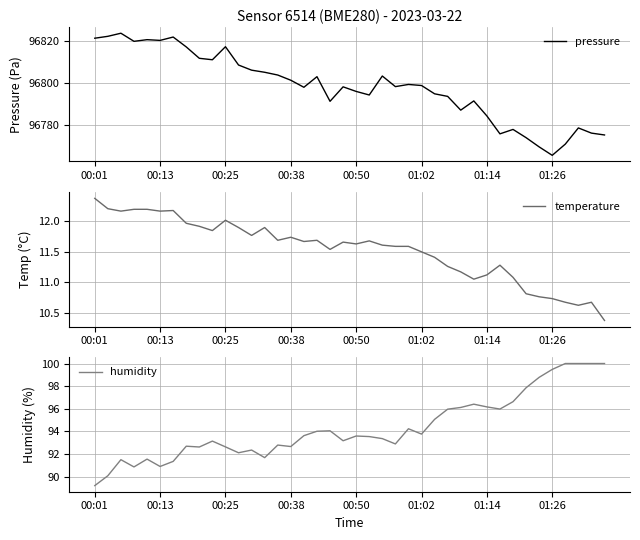

How many lines are shown in the chart?

3